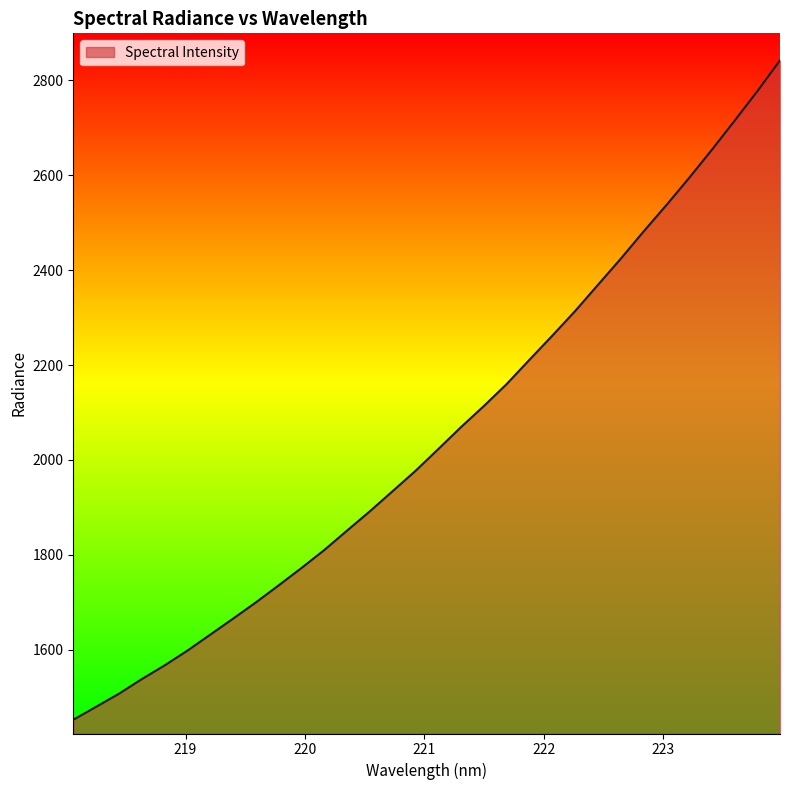

Reading left to right, what are all the values shown in this chart?

1452.2	1479.5	1507.0	1537.8	1566.7	1597.9	1631.5	1665.3	1699.5	1735.5	1772.1	1810.0	1851.0	1891.7	1934.2	1976.9	2022.9	2069.3	2113.6	2159.9	2211.2	2261.8	2313.7	2368.8	2423.8	2481.1	2536.7	2594.1	2653.5	2714.8	2777.1	2842.6